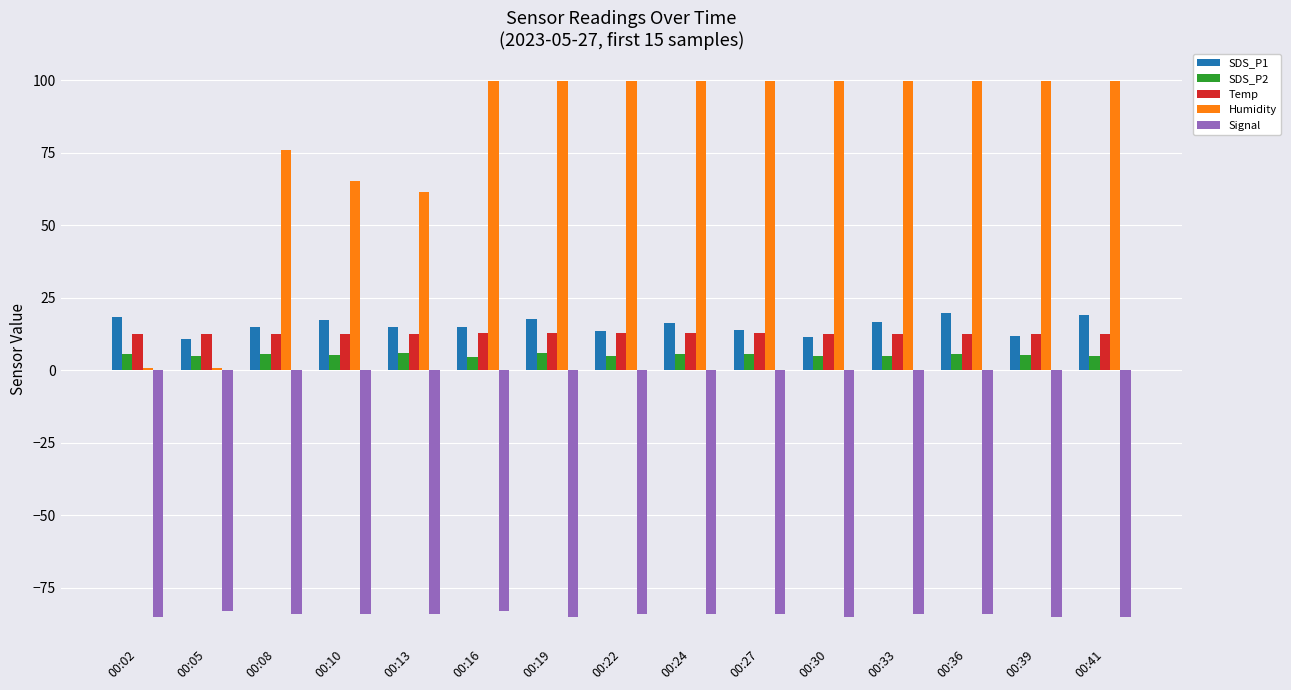

What is the total value across all series at 00:41?

51.6